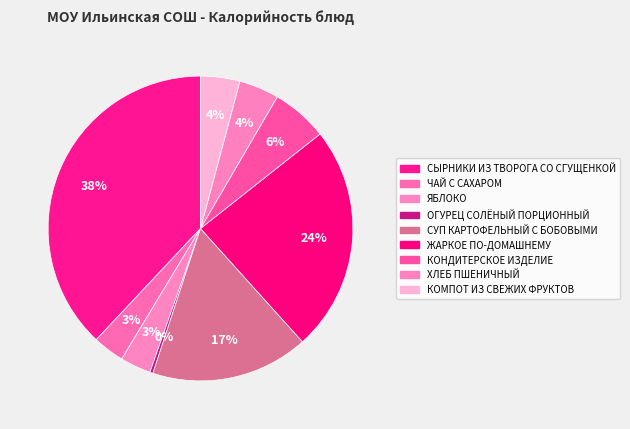

Is the sum of ОГУРЕЦ СОЛЁНЫЙ ПОРЦИОННЫЙ and СЫРНИКИ ИЗ ТВОРОГА СО СГУЩЕНКОЙ greater than half?

No